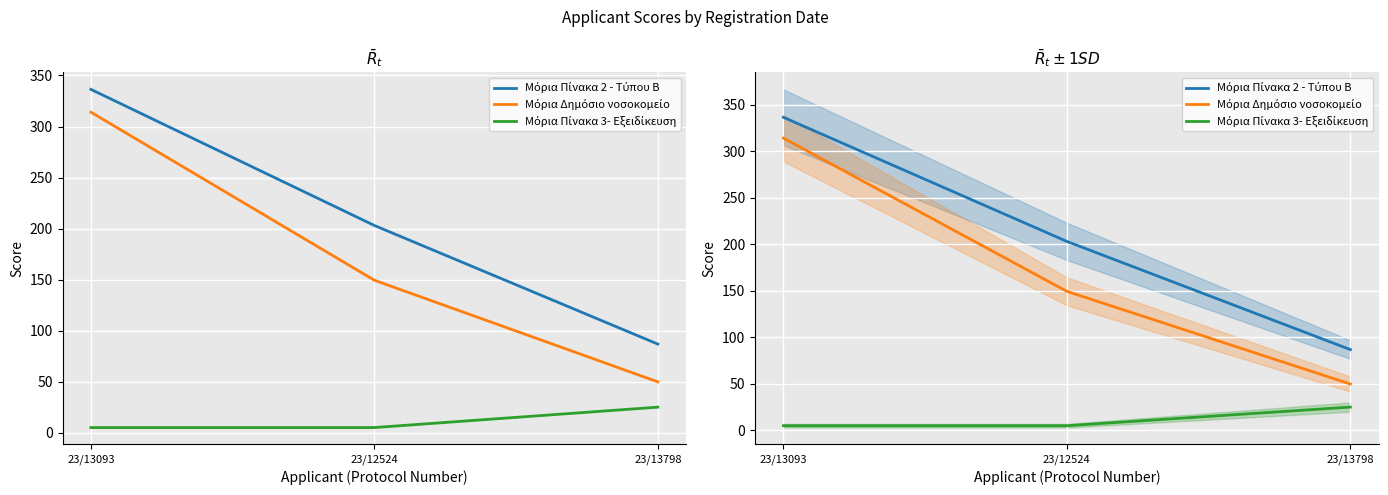

The Μόρια Πίνακα 2 - Τύπου Β series shows 134.1 at 23/13798. True or false?

False